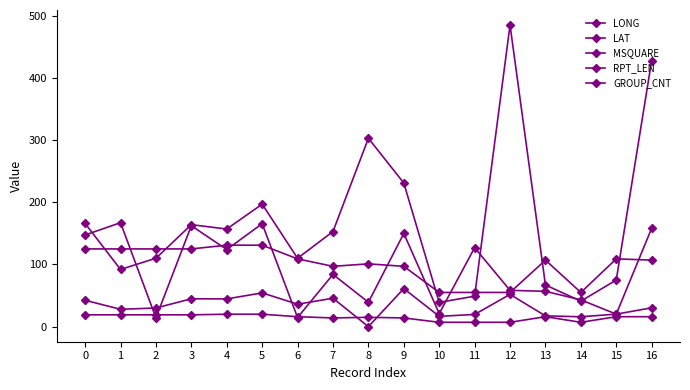

In LONG, how many points are lower than both neighbors (excluding endpoints)?

6